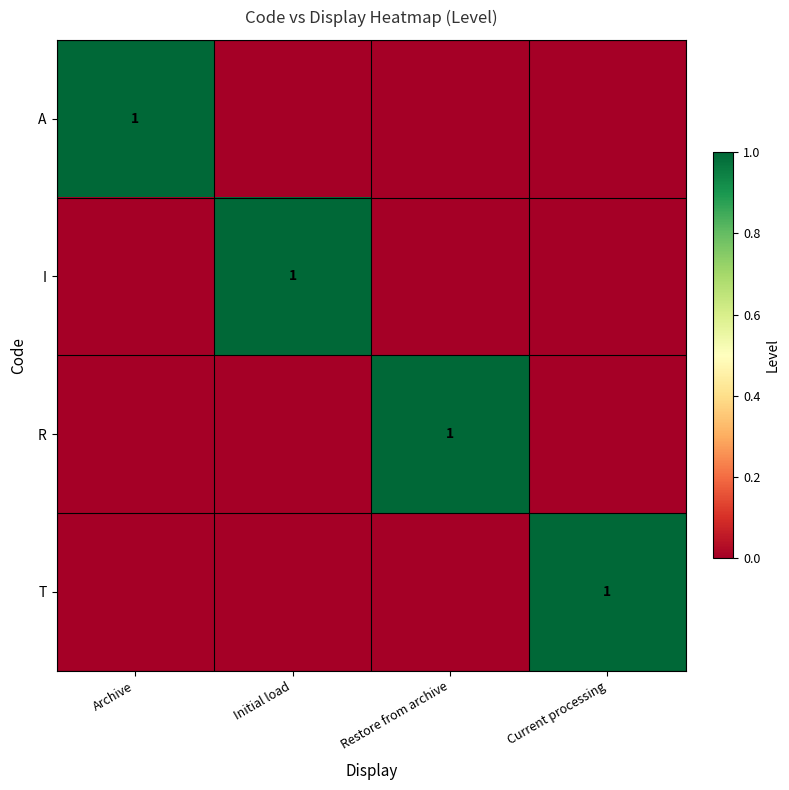

At which category does the chart reach its minimum across all series?

Initial load